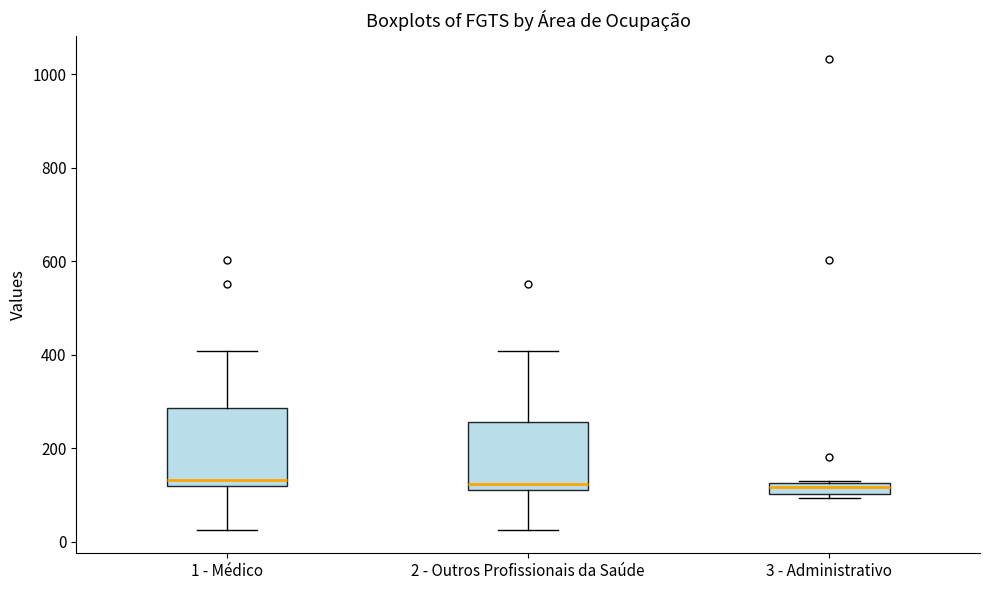

Which box is the tallest, from its lower edge to its upper edge?

1 - Médico